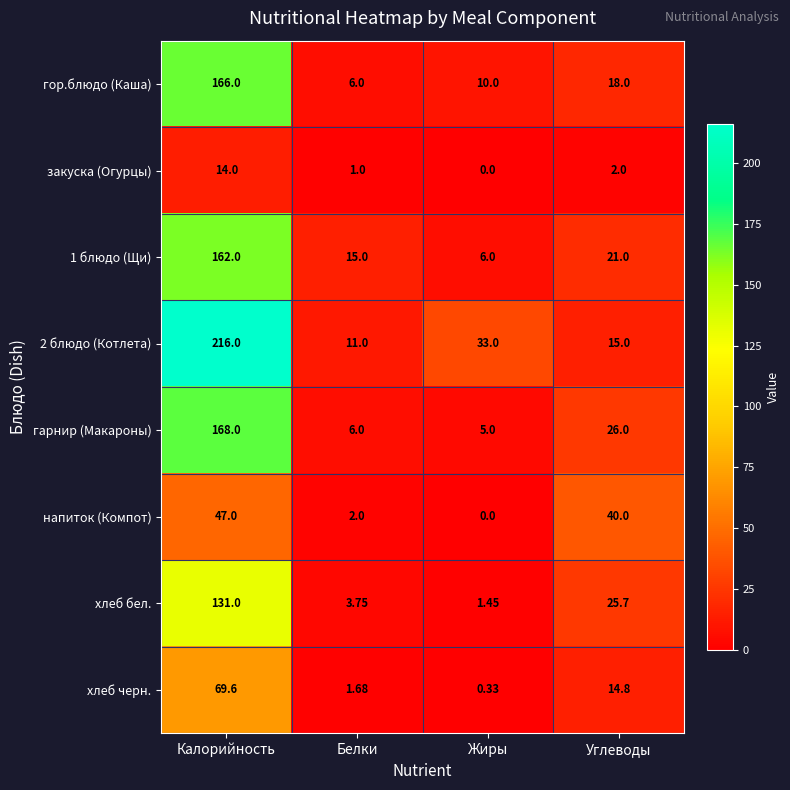

Which series has the largest total across all categories?

2 блюдо (Котлета)